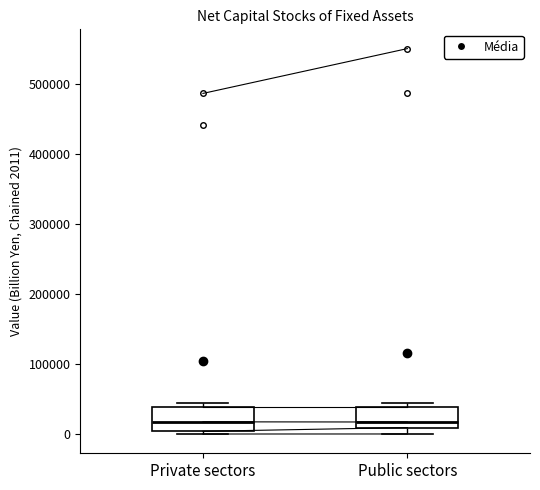

Reading left to right, transcribe this box plot: for each box, give where its median line is, the range the box spans, and where its two whiskers end, as read against the y-axis. The values are not printed on the chart, so give them approximately, as read against the axis.

Private sectors: median 20000, box 0 to 40000, whiskers 0 (just below the box's lower edge) to 40000 (just above the box's upper edge)
Public sectors: median 20000, box 10000 to 40000, whiskers 0 to 40000 (just above the box's upper edge)